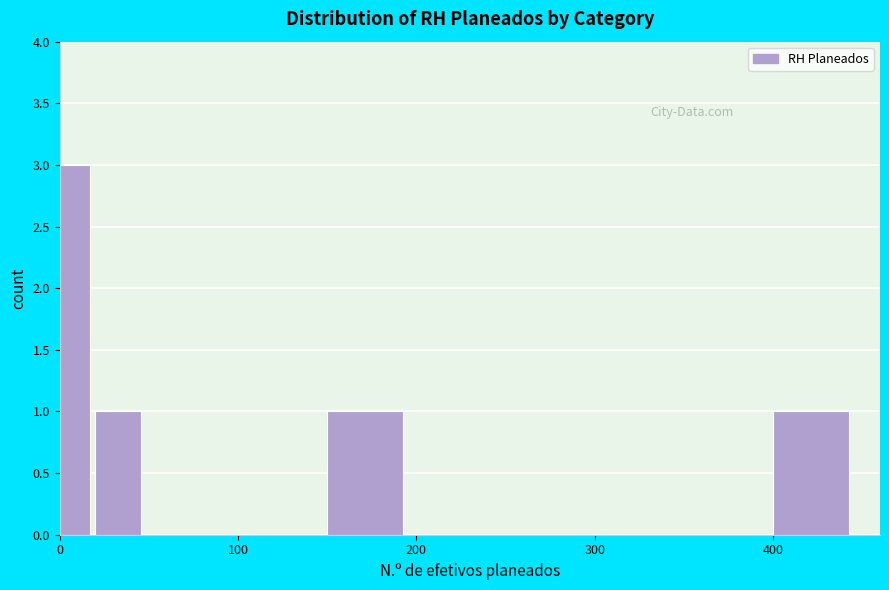

Read against the x-axis, roughly where is the centre of the tallest bar?

10